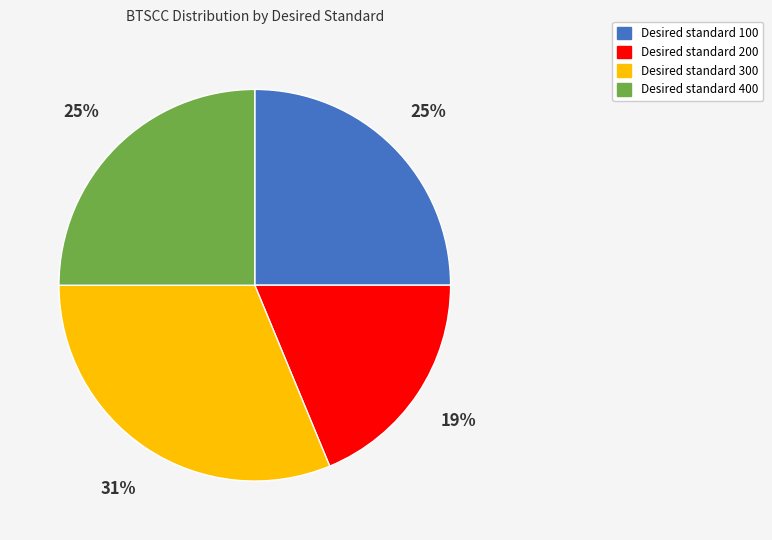

Combined, do Desired standard 100 and Desired standard 200 account for over 50%?

No